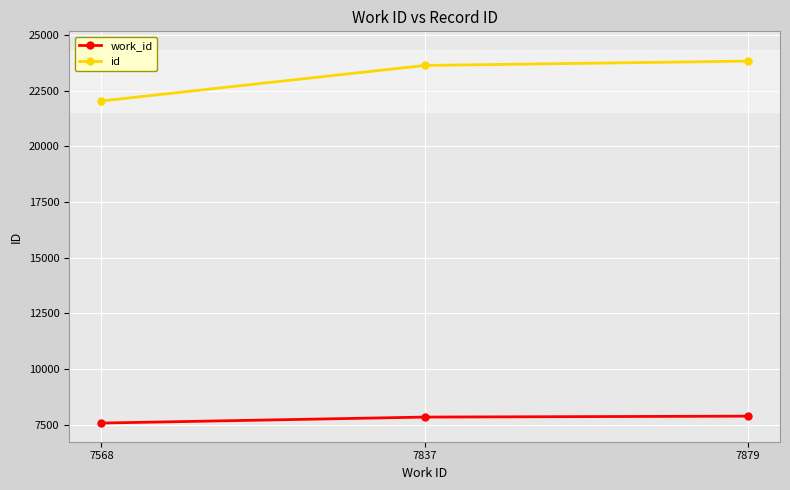

Count the number of categories in the chart.

3